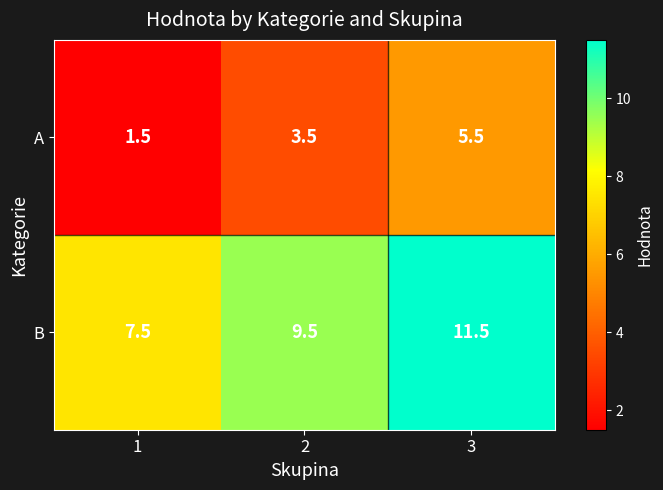

Is it true that A equals 4.8 at 2?

False